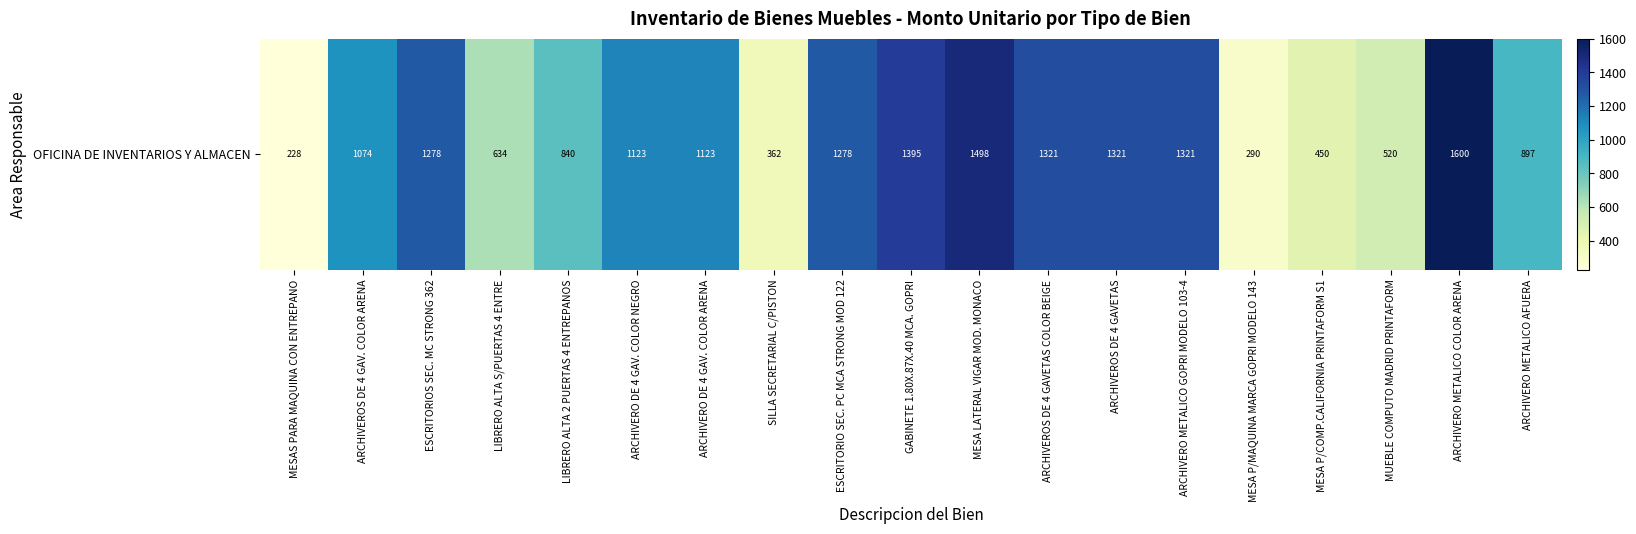

List the labels in order of value, smallest first.

MESAS PARA MAQUINA CON ENTREPANO, MESA P/MAQUINA MARCA GOPRI MODELO 143, SILLA SECRETARIAL C/PISTON, MESA P/COMP.CALIFORNIA PRINTAFORM S1, MUEBLE COMPUTO MADRID PRINTAFORM, LIBRERO ALTA S/PUERTAS 4 ENTRE, LIBRERO ALTA 2 PUERTAS 4 ENTREPANOS, ARCHIVERO METALICO AFUERA, ARCHIVEROS DE 4 GAV. COLOR ARENA, ARCHIVERO DE 4 GAV. COLOR NEGRO, ARCHIVERO DE 4 GAV. COLOR ARENA, ESCRITORIOS SEC. MC STRONG 362, ESCRITORIO SEC. PC MCA STRONG MOD 122, ARCHIVEROS DE 4 GAVETAS COLOR BEIGE, ARCHIVEROS DE 4 GAVETAS, ARCHIVERO METALICO GOPRI MODELO 103-4, GABINETE 1.80X.87X.40 MCA. GOPRI, MESA LATERAL VIGAR MOD. MONACO, ARCHIVERO METALICO COLOR ARENA